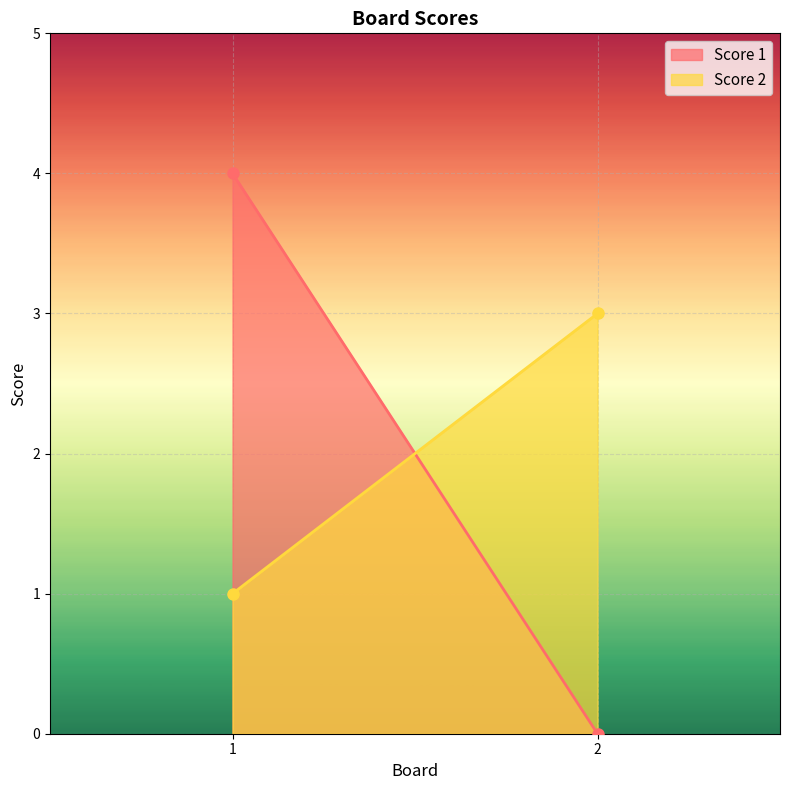

Reading left to right, list all the values displayed in this chart.

Score 1: 1=4	2=0
Score 2: 1=1	2=3